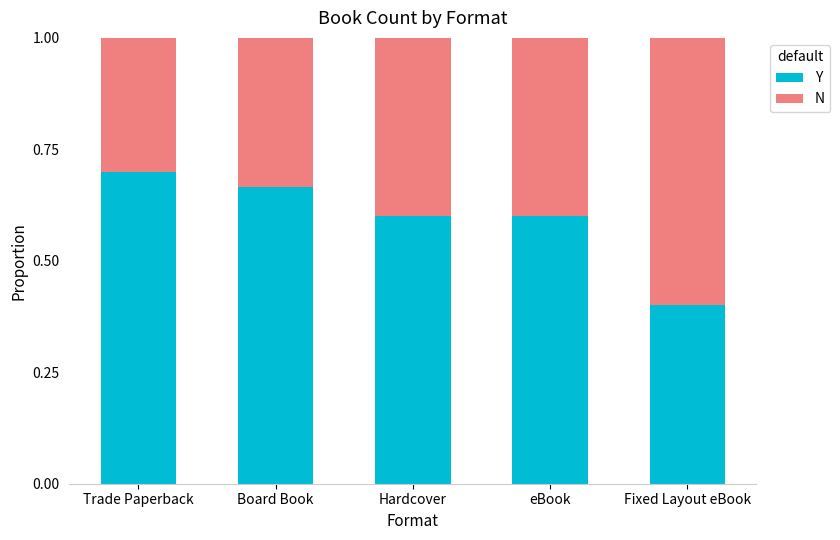

Is it true that Y equals 0.2 at Trade Paperback?

False